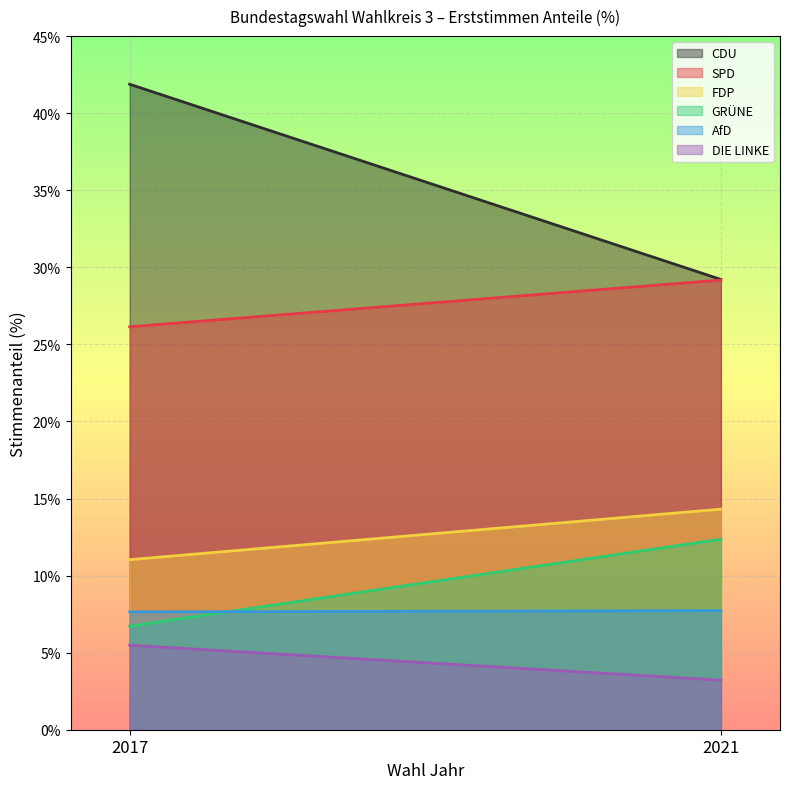

Which has a higher value, 2021 or 2017?

2017